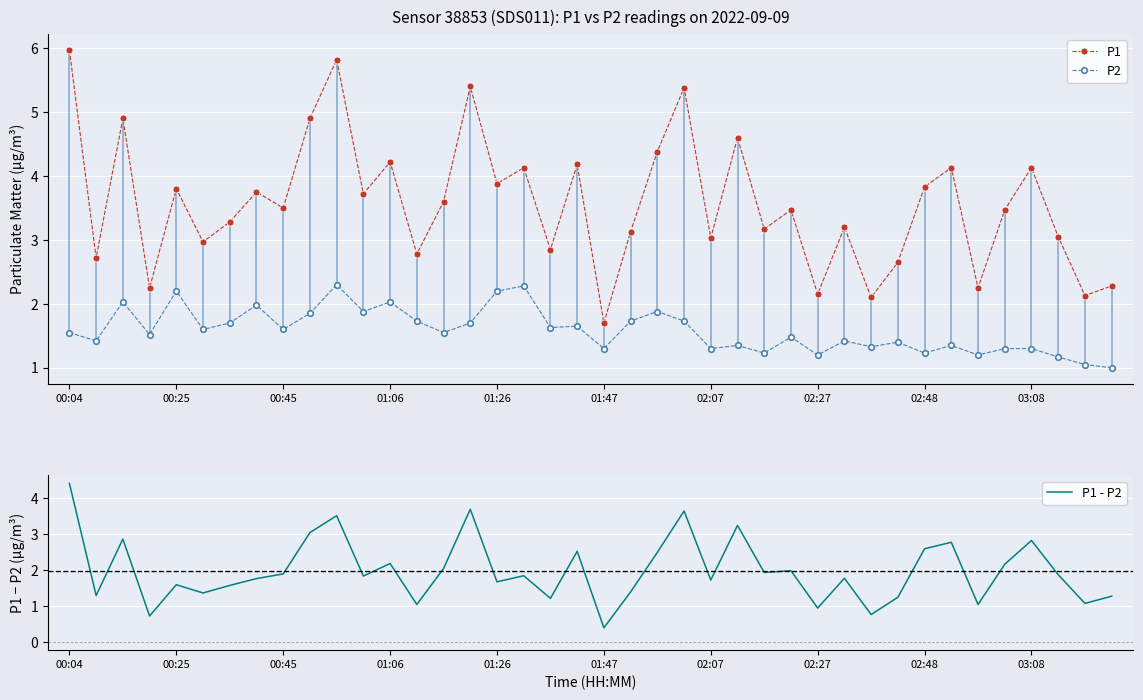

True or false: P1 and P2 intersect in this chart.

False